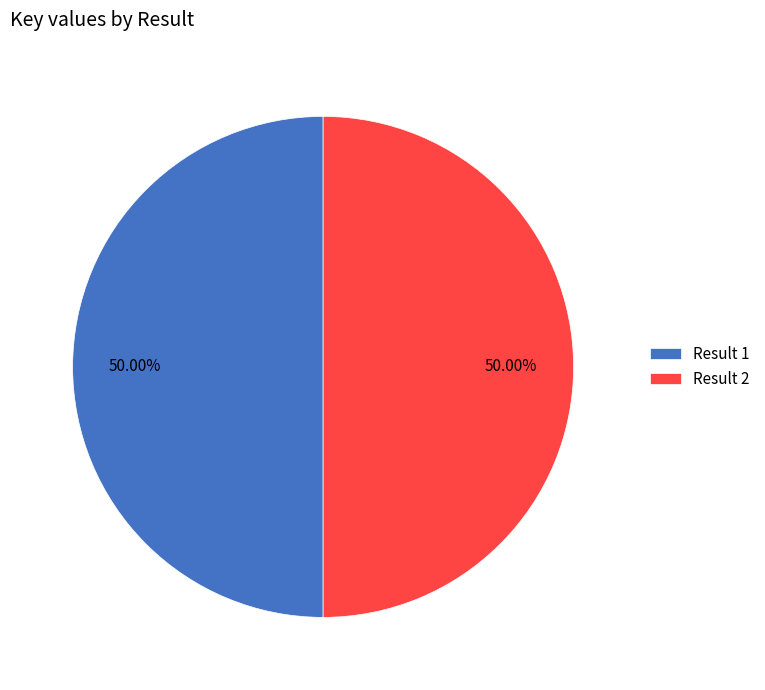

What is the ratio of the value at Result 2 to the value at Result 1?

1.0